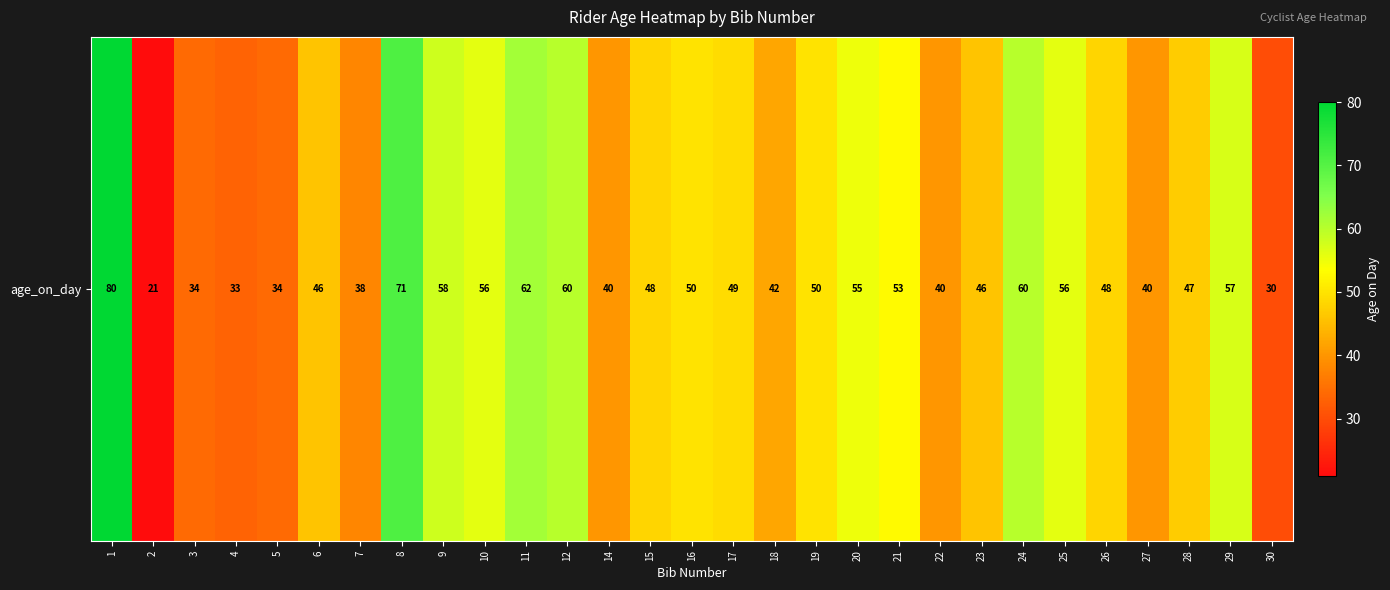

What is the sum of the values at 28 and 9?

105